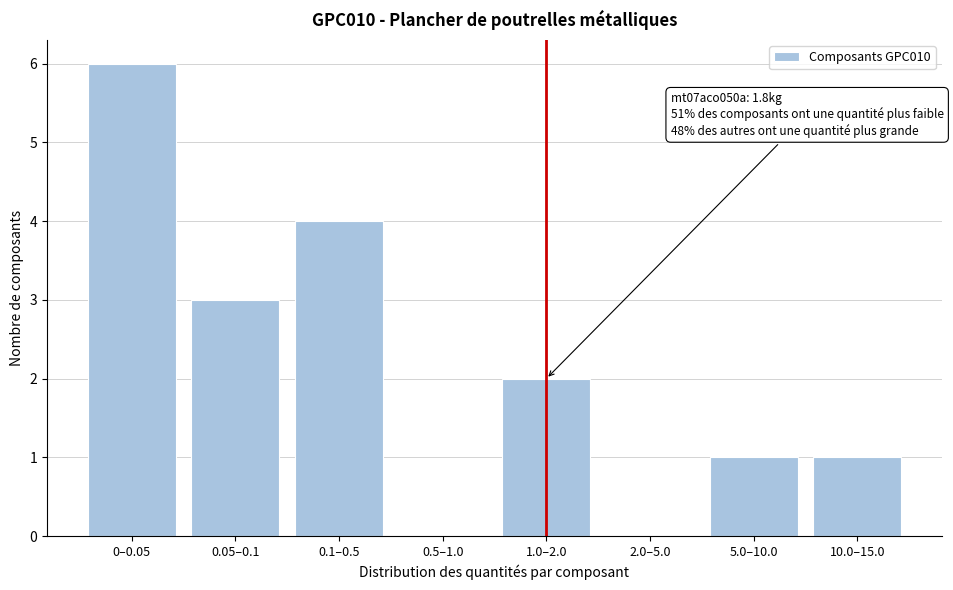

Reading left to right, list all the values displayed in this chart.

0–0.05=6	0.05–0.1=3	0.1–0.5=4	0.5–1.0=0	1.0–2.0=2	2.0–5.0=0	5.0–10.0=1	10.0–15.0=1